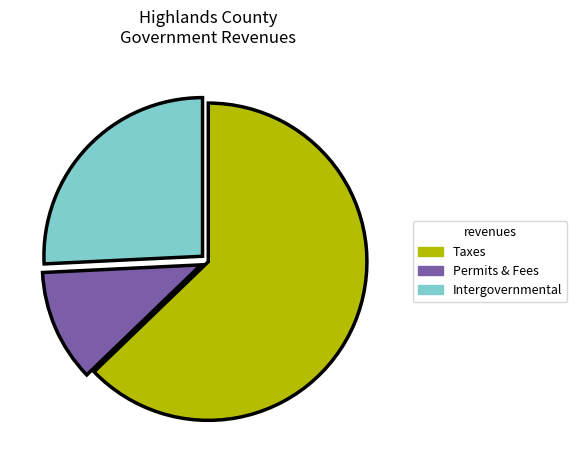

Is there any slice that represents more than half of the pie?

Yes